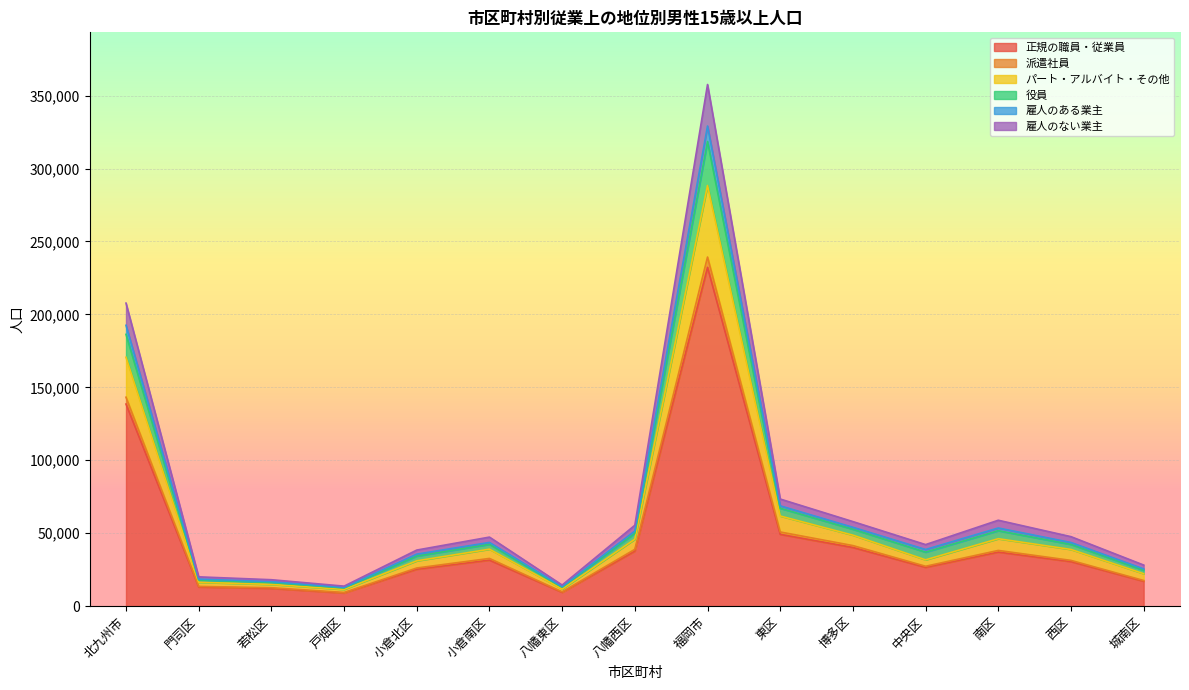

At which category does 役員 reach its first local valley?

戸畑区